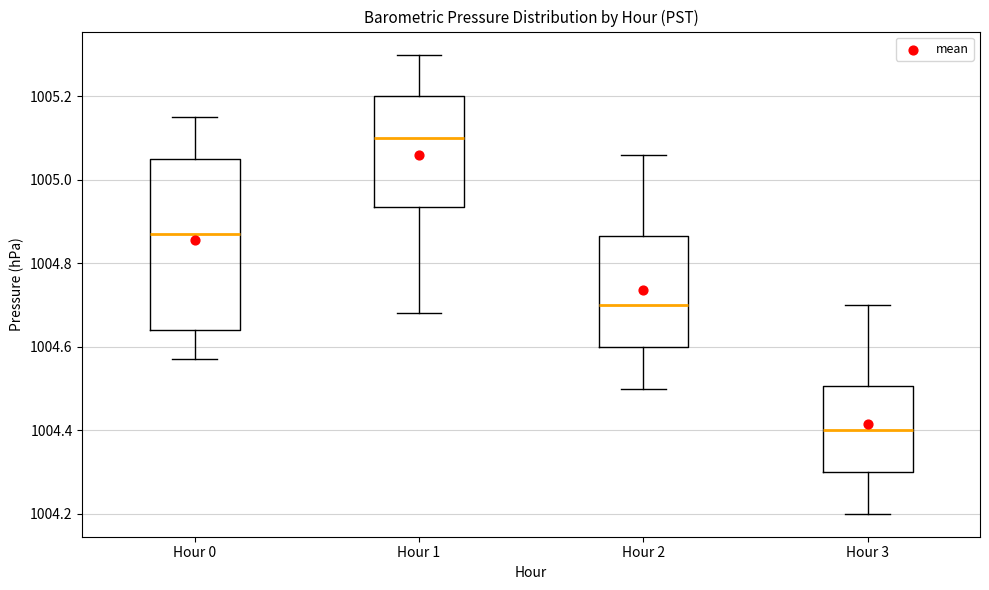

Which box's median line is the highest?

Hour 1